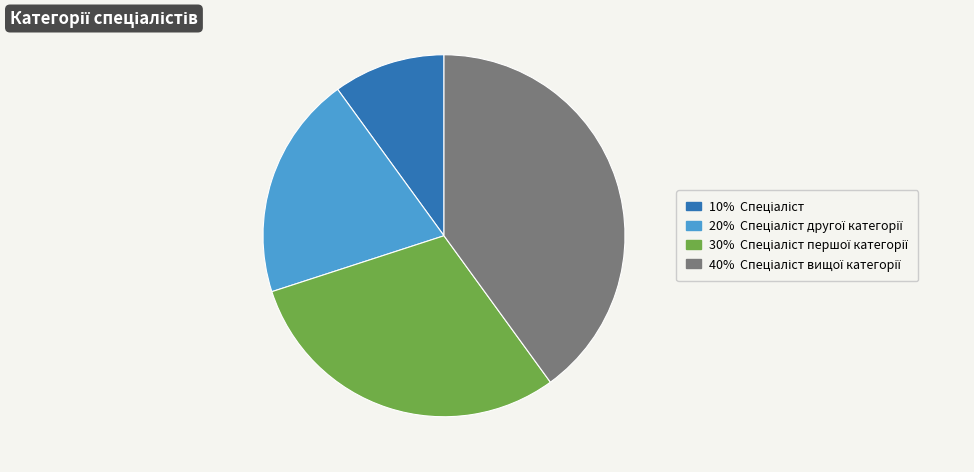

Is there any slice that represents more than half of the pie?

No